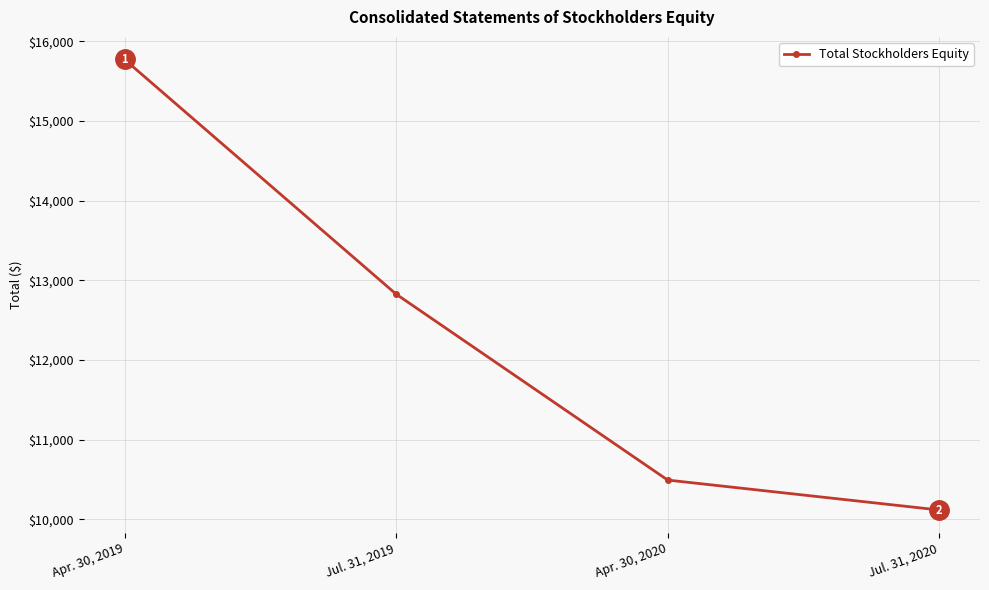

At which label is the value closest to 12946?

Jul. 31, 2019